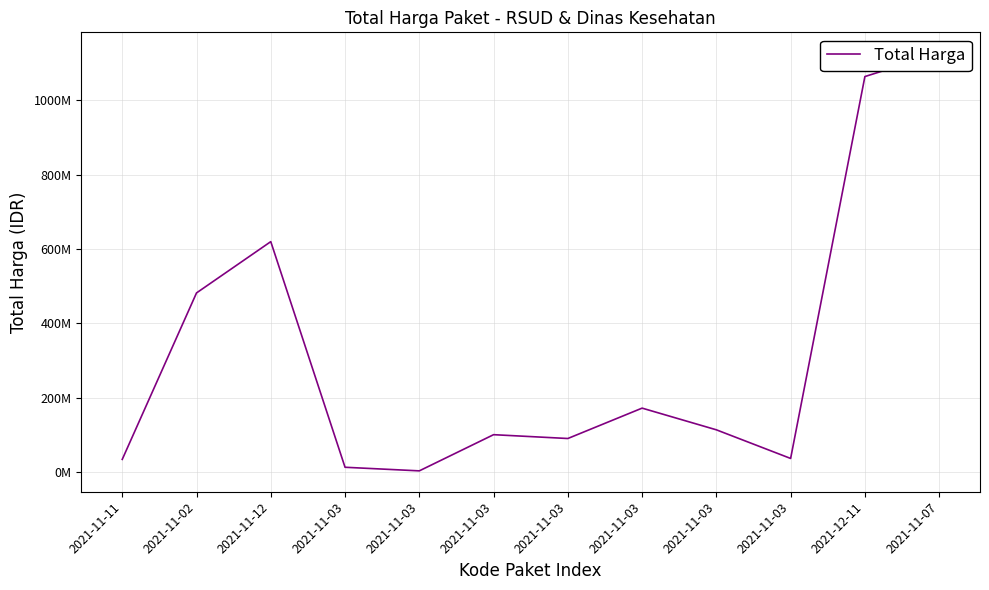

At which label is the value closest to 565004000?

2021-11-12